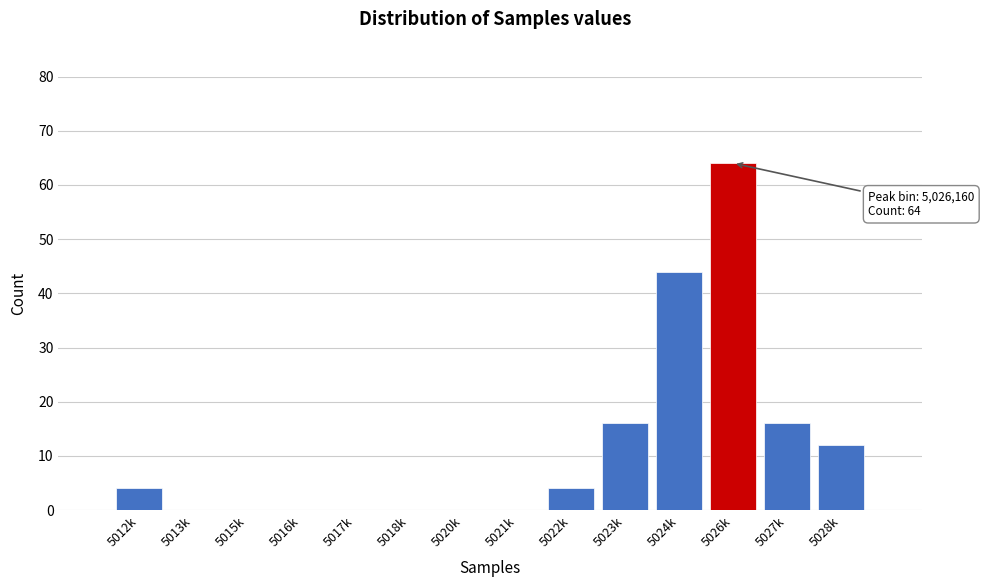

Reading right to left, what are all the values shown in this chart?

5028k=12	5027k=16	5026k=64	5024k=44	5023k=16	5022k=4	5021k=0	5020k=0	5018k=0	5017k=0	5016k=0	5015k=0	5013k=0	5012k=4